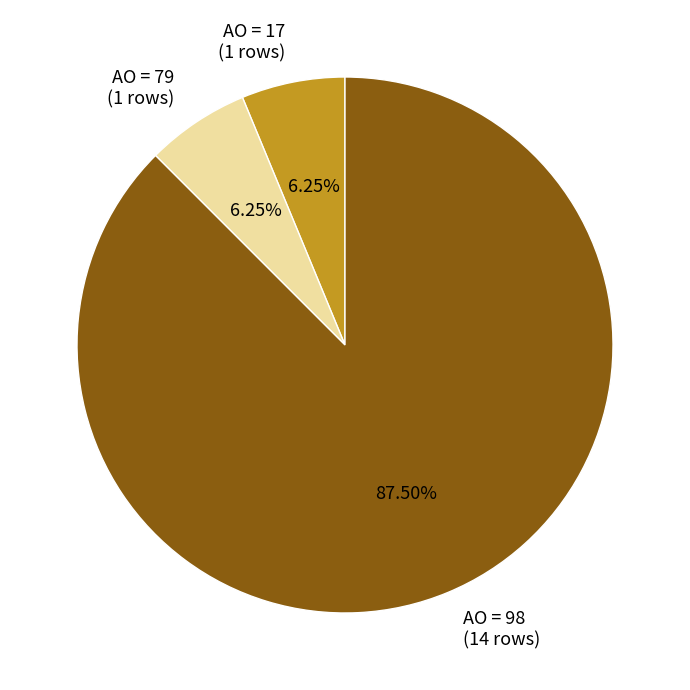

Which has a higher value, AO = 98 (14 rows) or AO = 17 (1 rows)?

AO = 98 (14 rows)